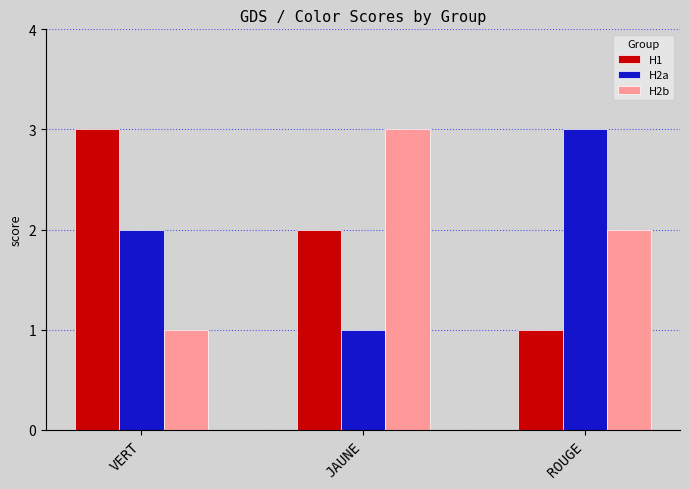

Which series changed the most between JAUNE and ROUGE?

H2a